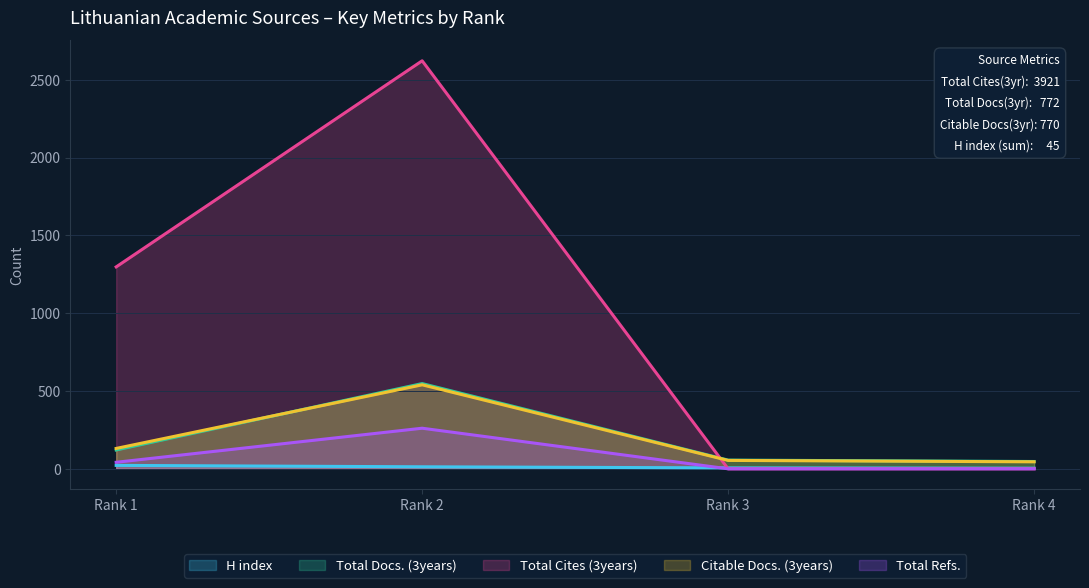

What value does the Citable Docs. (3years) series have at Rank 3, to the nearest 5?

55